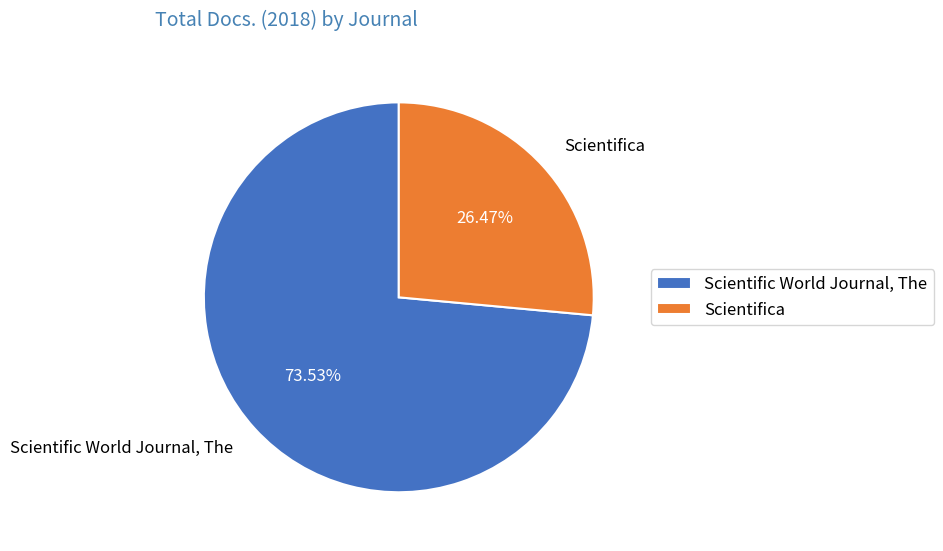

True or false: Scientific World Journal, The accounts for 74% of the total.

True